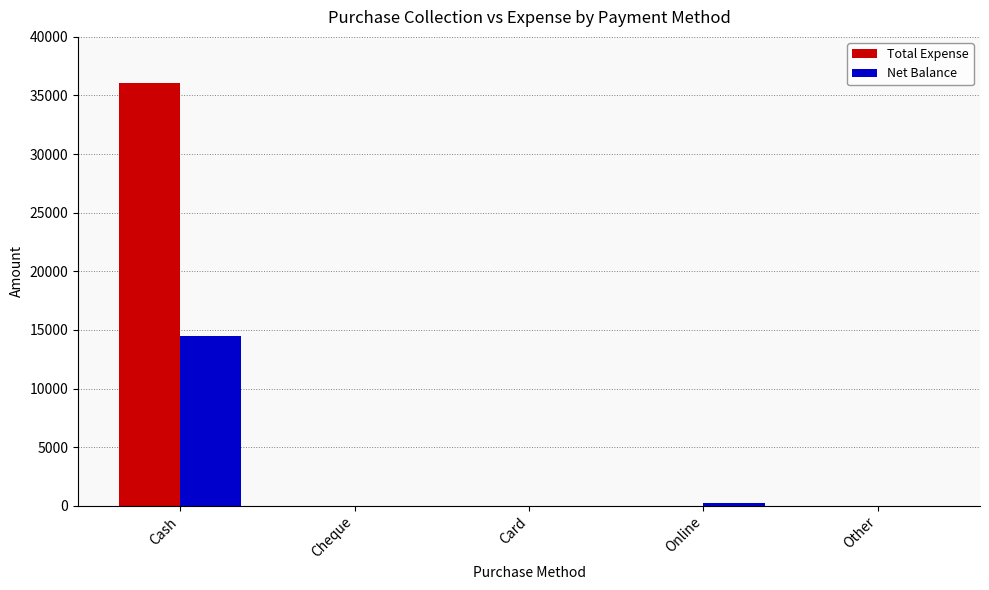

Read the Net Balance value at Online.

250